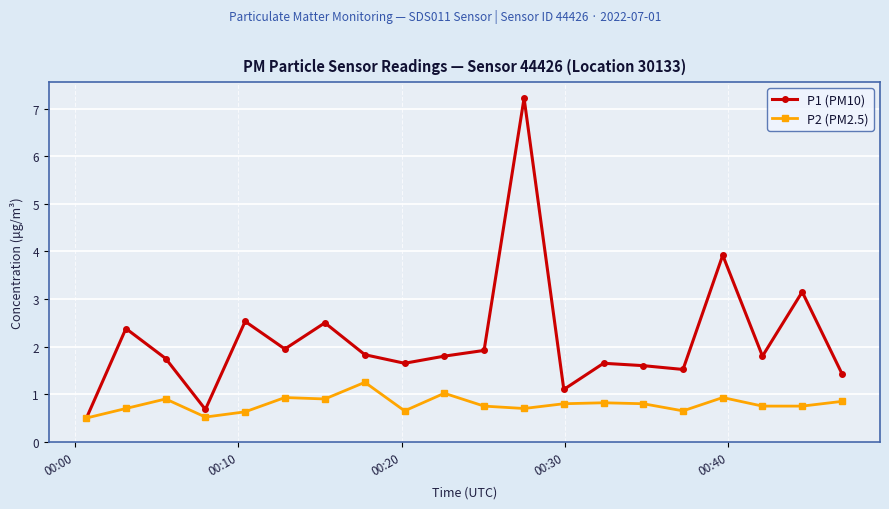

What is the minimum value for P2 (PM2.5)?

0.5